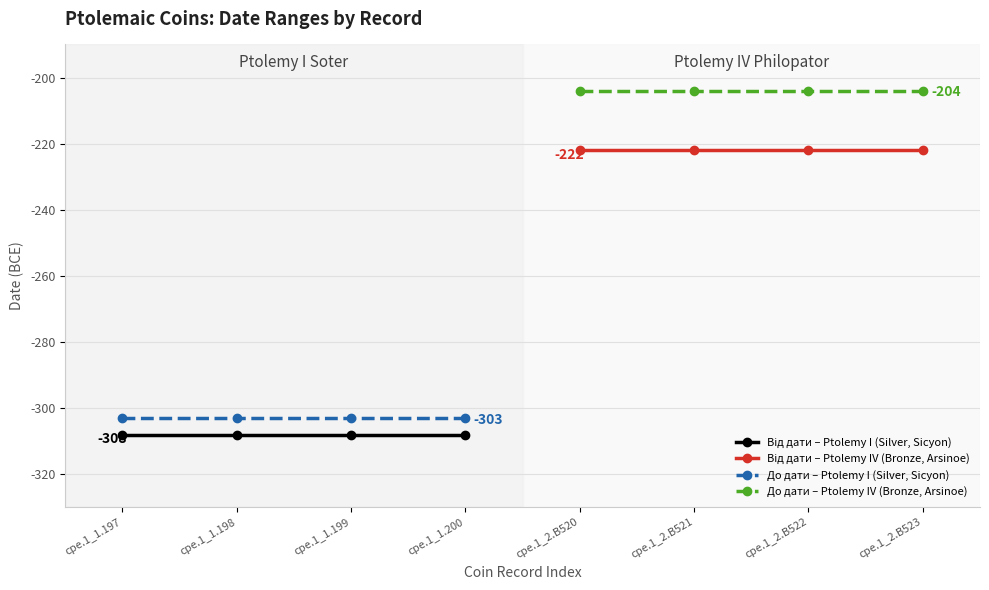

Which category has the lowest value in the До дати – Ptolemy I (Silver, Sicyon) series?

cpe.1_1.197